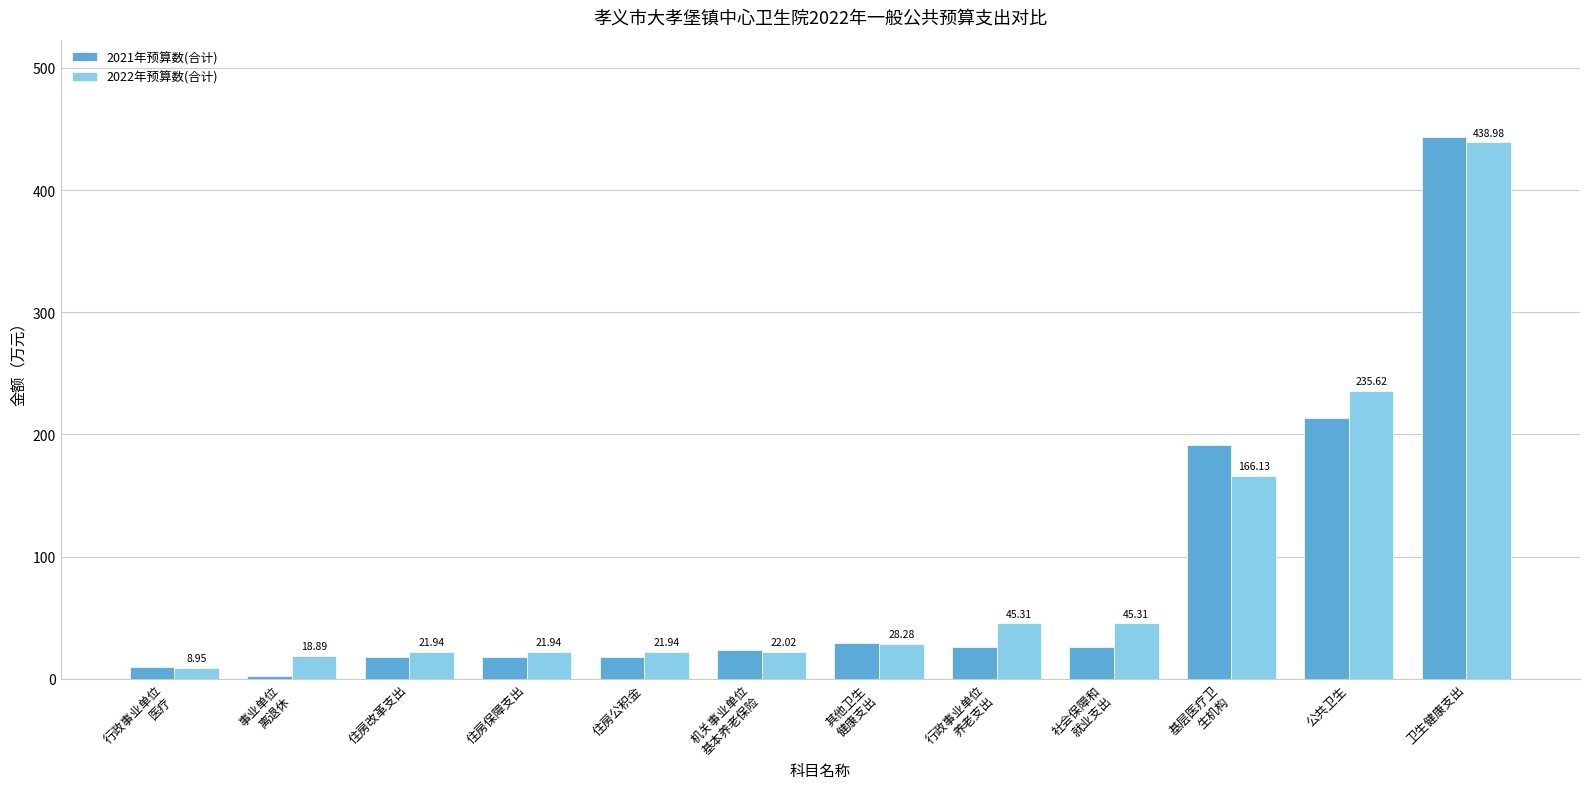

How many bars are there in each group?

2